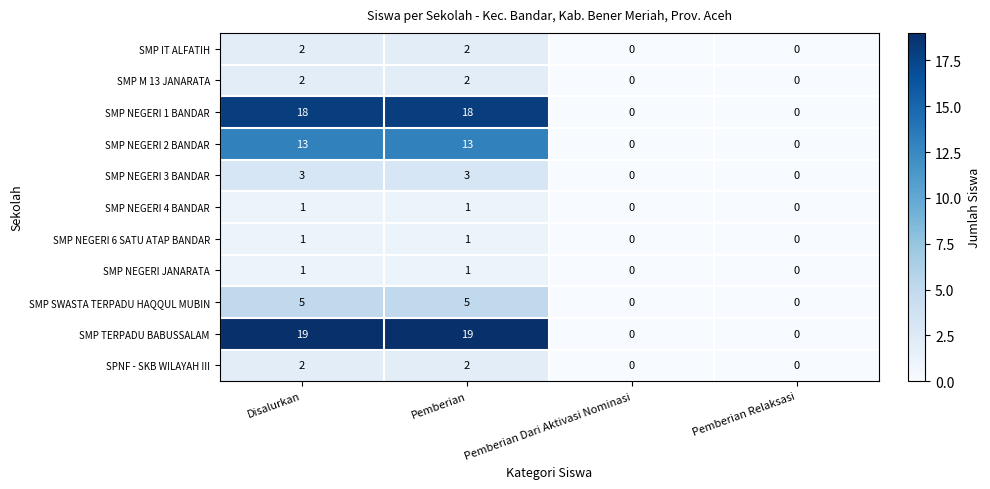

The SMP NEGERI 3 BANDAR series shows 1 at Pemberian. True or false?

False